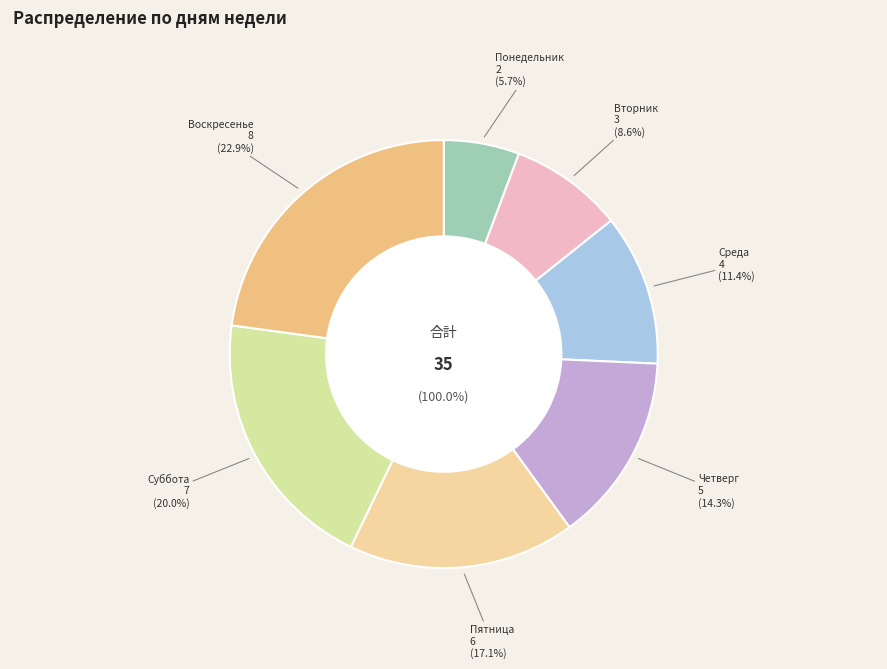

To the nearest percent, what is the difference between the Пятница and Среда slice percentages?

6%